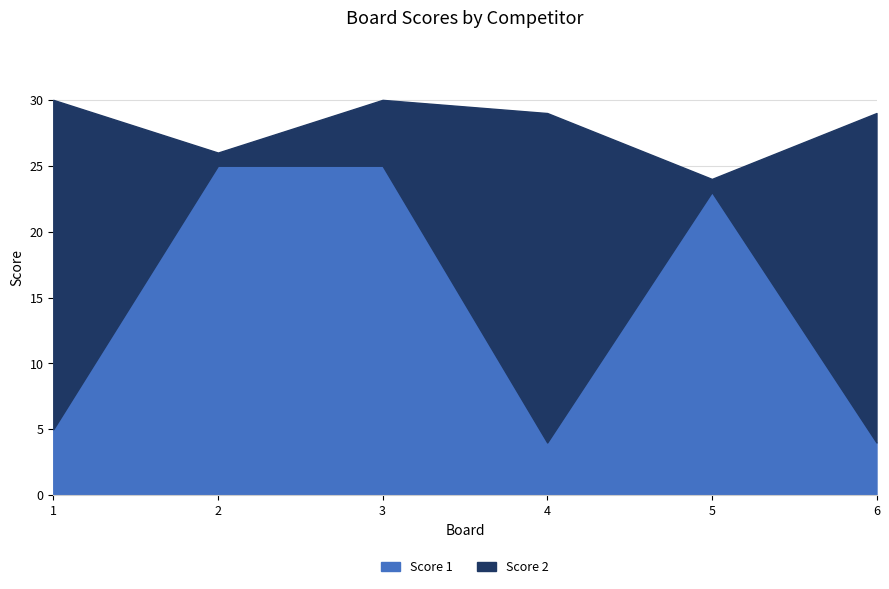

How many times do Score 2 and Score 1 cross each other?

4